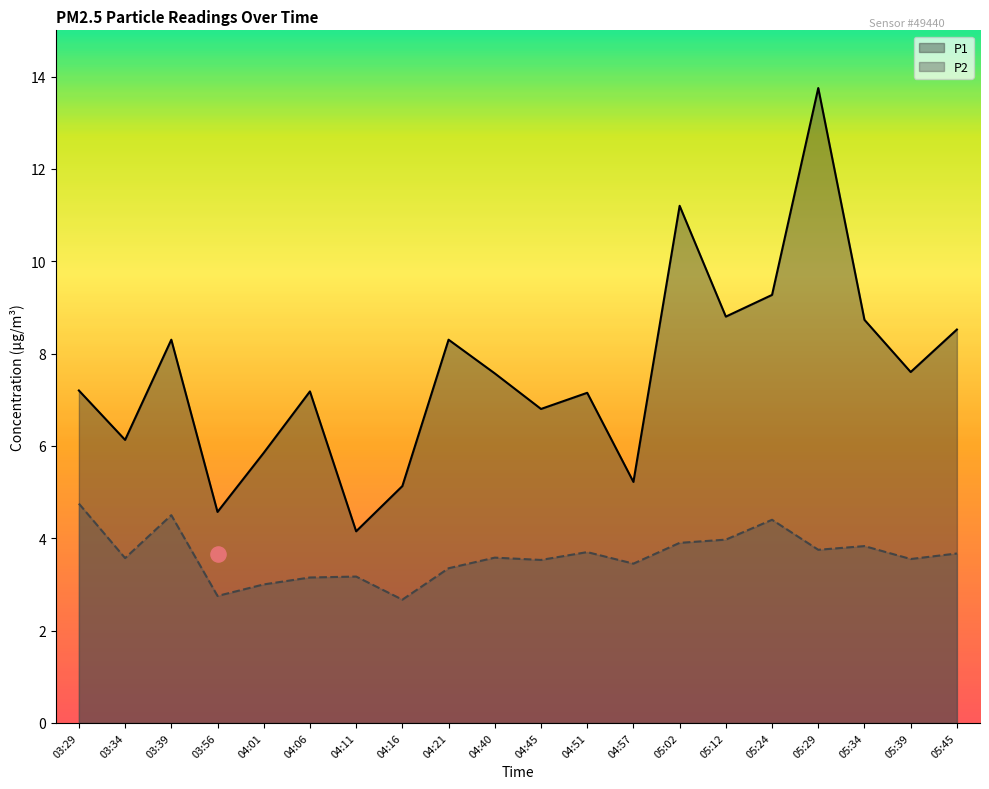

Which series has the largest Y range (max minus min)?

P1